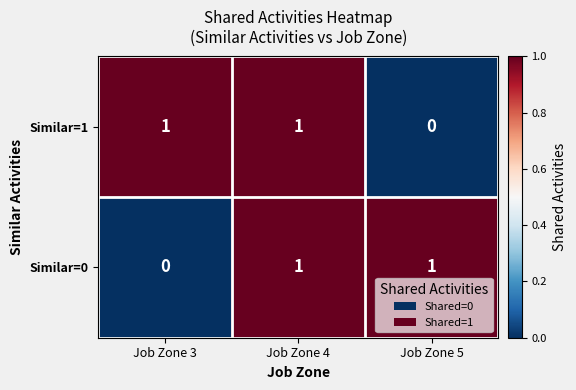

Rank the series at Job Zone 3 from highest to lowest value.

Similar=1, Similar=0